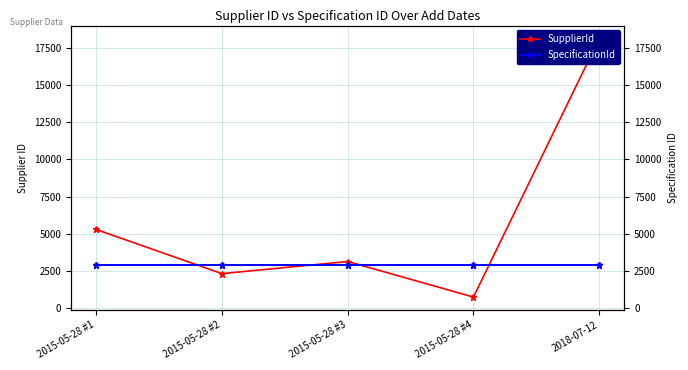

Rank the series by their maximum value, from lowest to highest.

SpecificationId, SupplierId